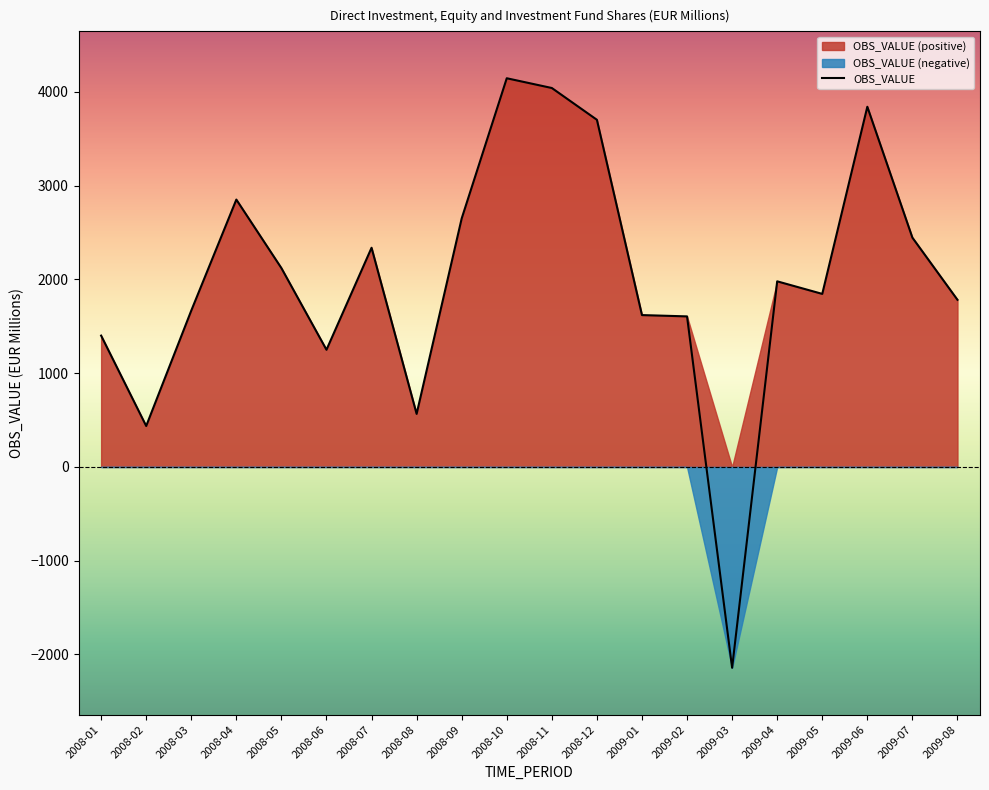

Is it true that the value at 2009-01 is 1620?

True